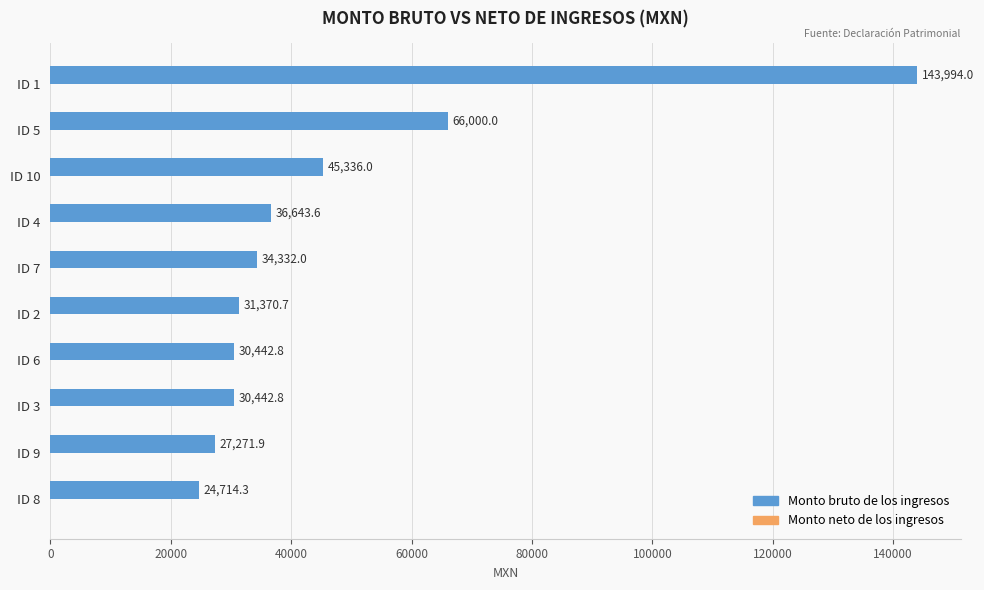

Is it true that the value at ID 8 is 24714.3?

True